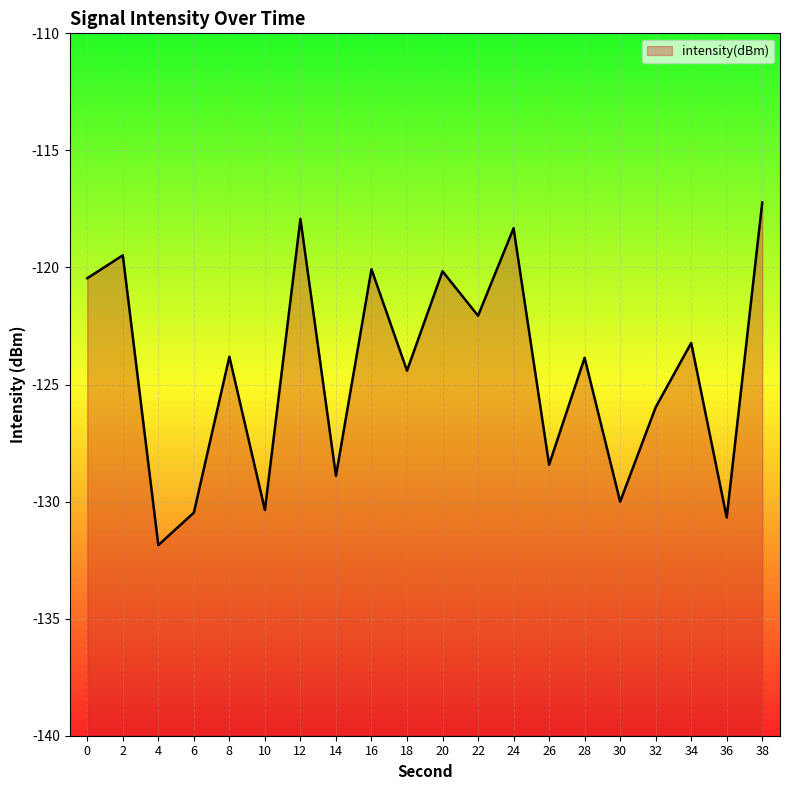

True or false: the data shows -123.9 at 28.

True